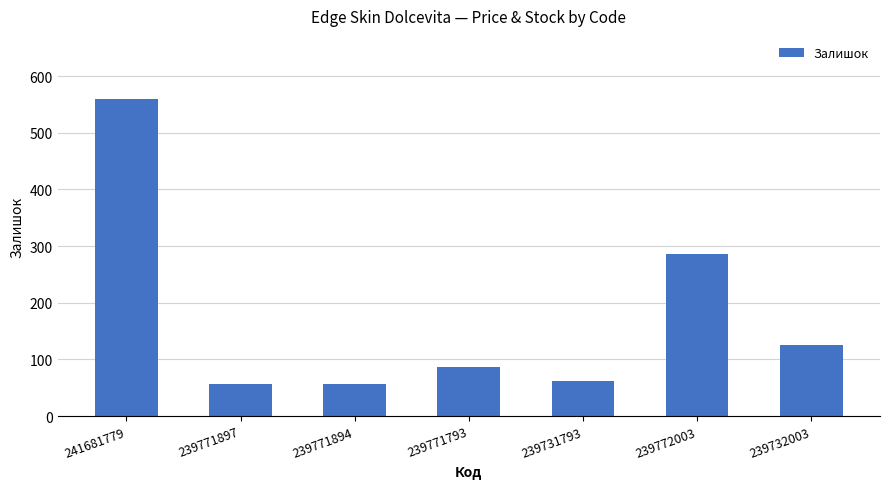

What is the smallest value displayed?

56